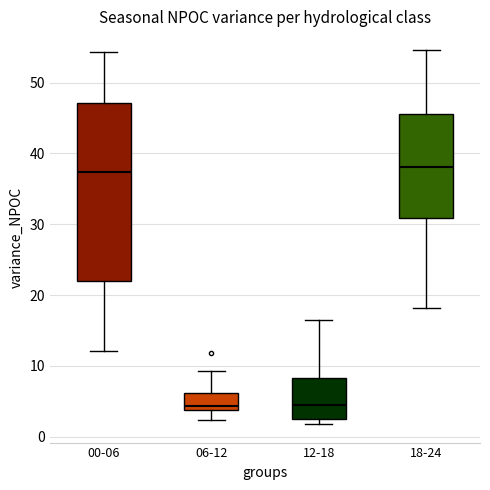

Where is the lower edge of the box for 06-12 on the y-axis? The values are not printed on the chart, so give them approximately, as read against the axis.

4